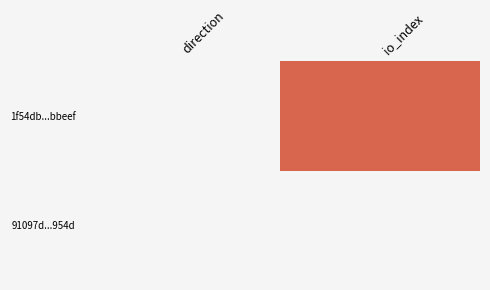

How many positive values does the 1f54db996a784e77b3ec543e31f2039fd0bbeef series have?

1